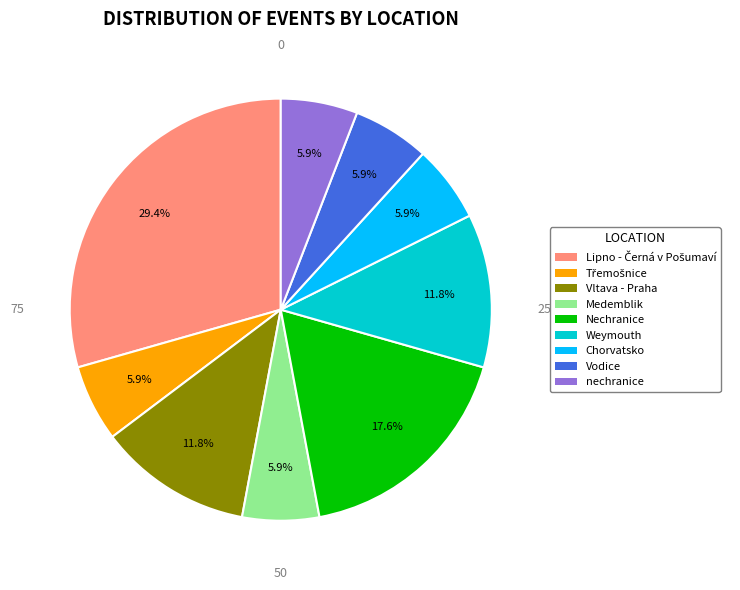

Is it true that nechranice is 6% of the pie?

True